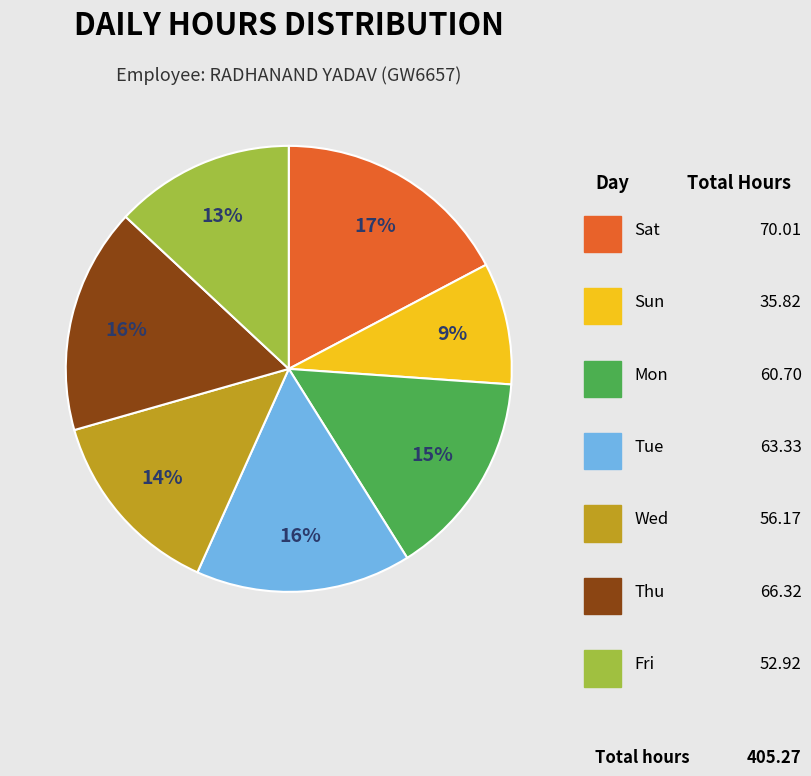

To the nearest percent, what is the average slice percentage?

14%